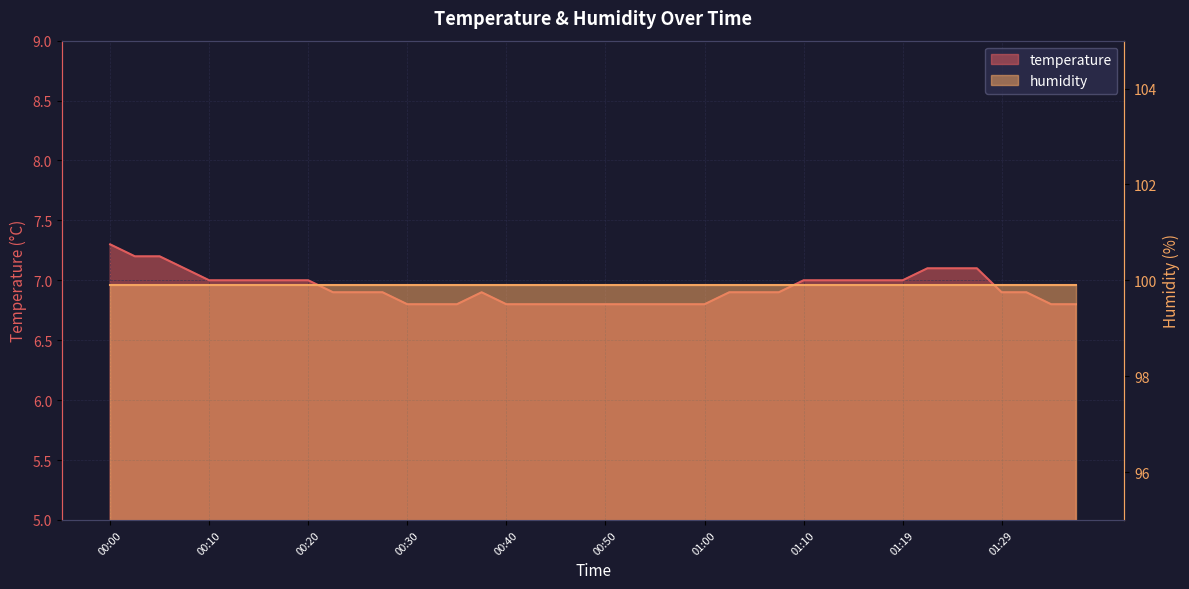

What is the difference between the maximum and minimum values?

0.5